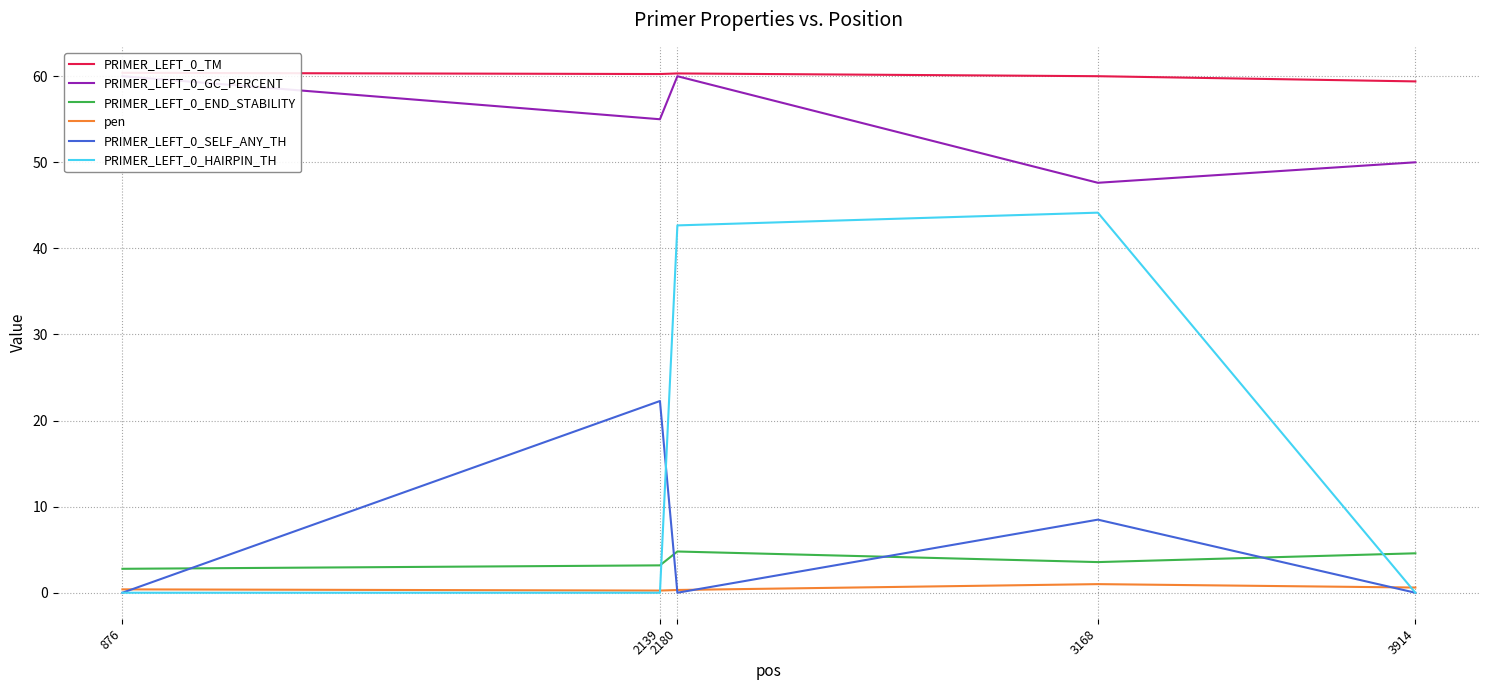

Rank the categories by PRIMER_LEFT_0_HAIRPIN_TH value from highest to lowest.

3168, 2180, 876, 2139, 3914